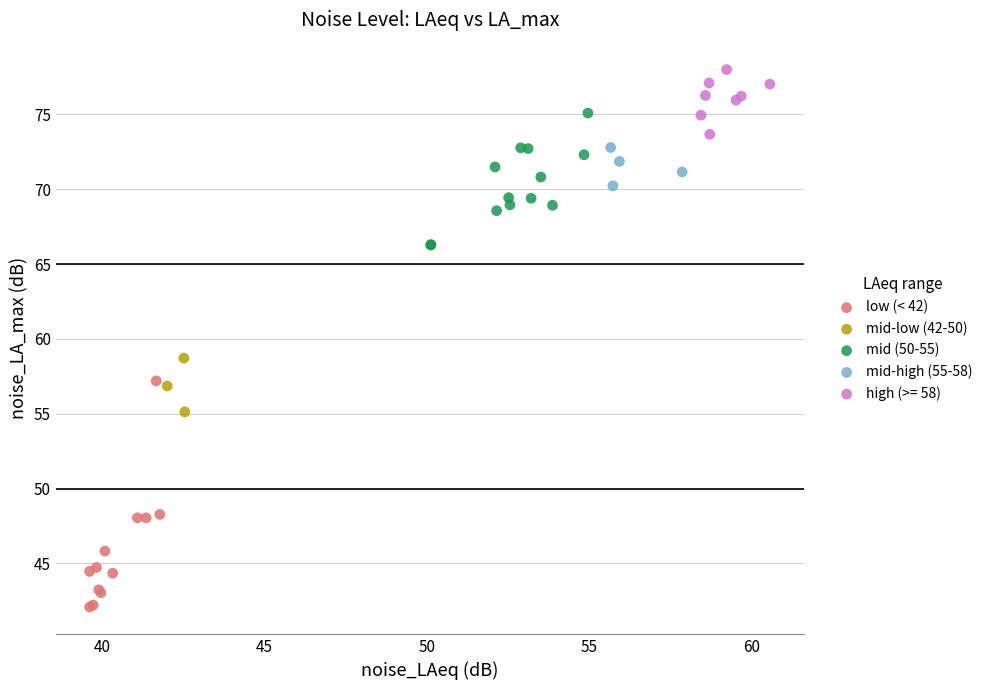

What are all the series names shown in the legend?

low (< 42), mid-low (42-50), mid (50-55), mid-high (55-58), high (>= 58)